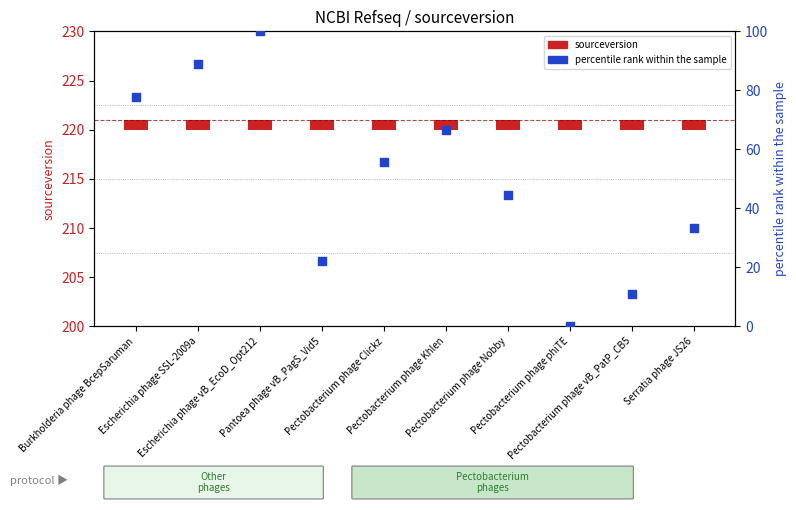

At which category is the sum across all series the highest?

Escherichia phage vB_EcoD_Opt212